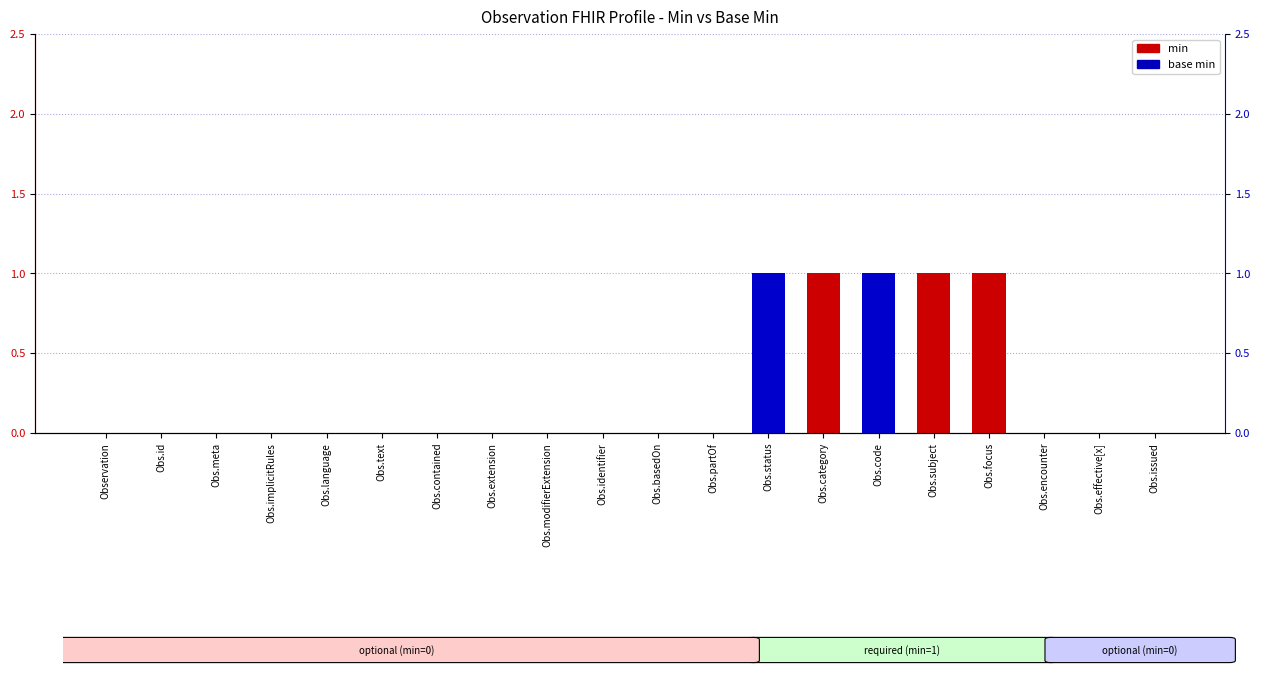

At which category is the sum across all series the highest?

Obs.status